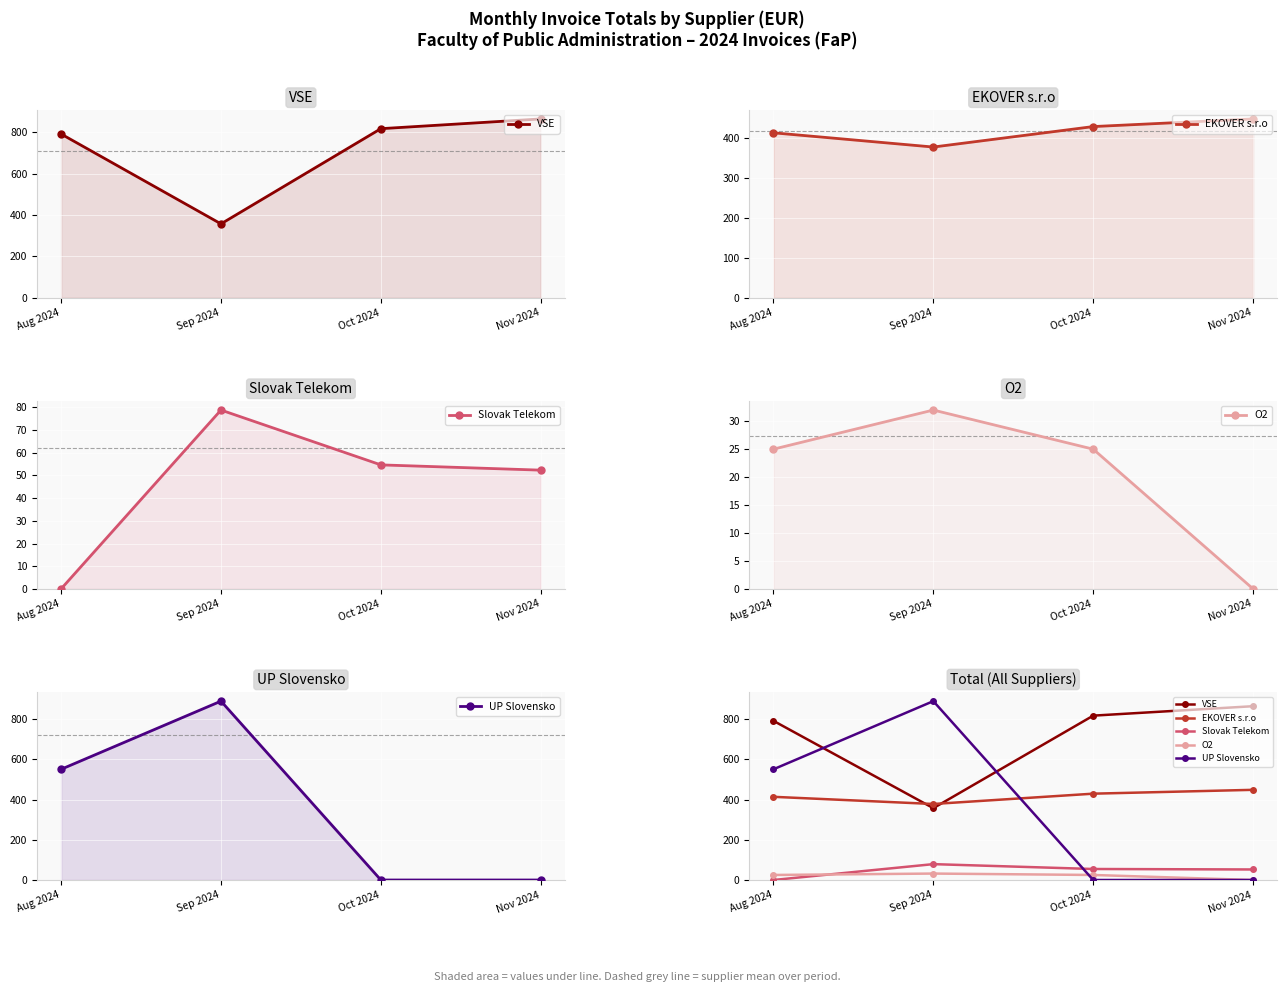

What is the label of the 4th point from the right?

Aug 2024